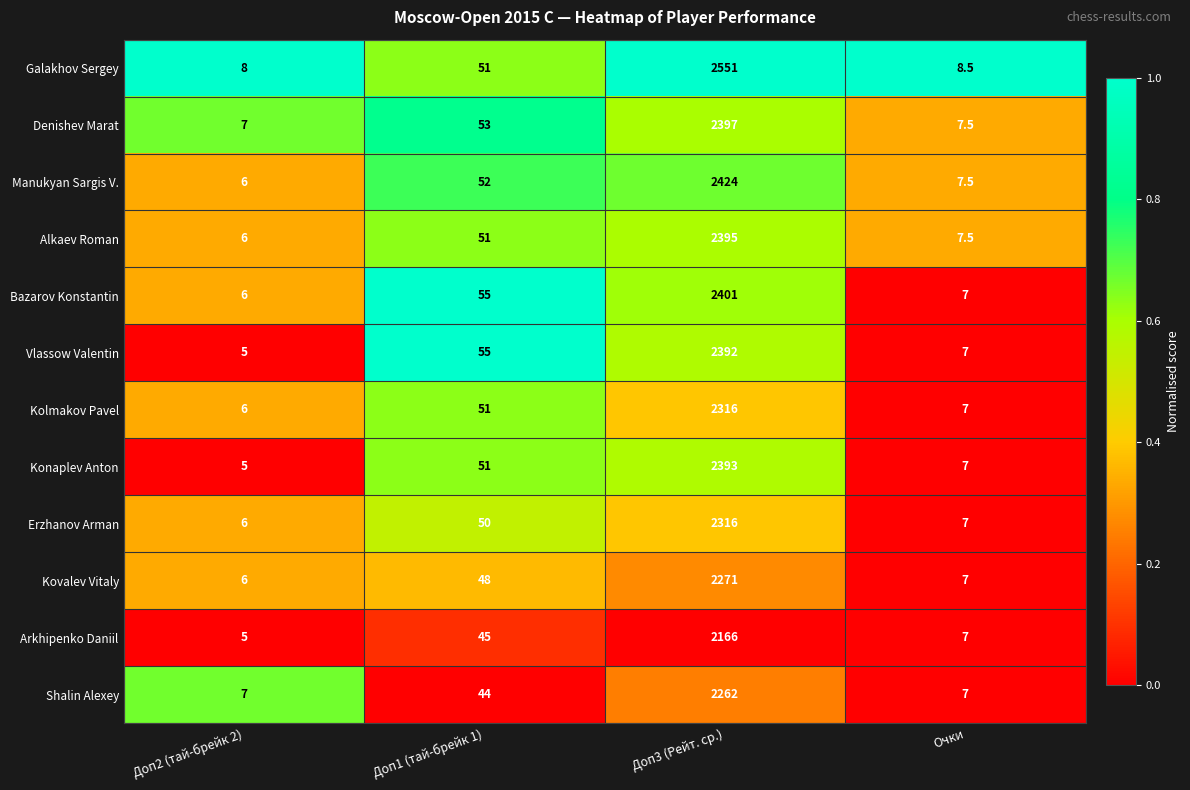

How many distinct data groups are displayed?

12